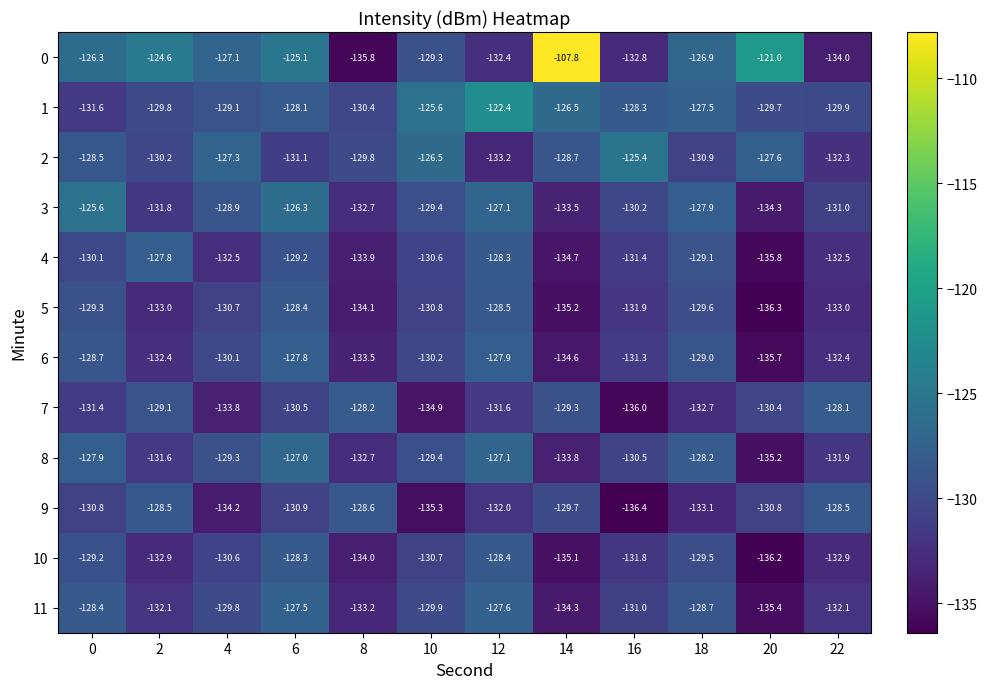

What is the total value across all series at 22?

-1578.6